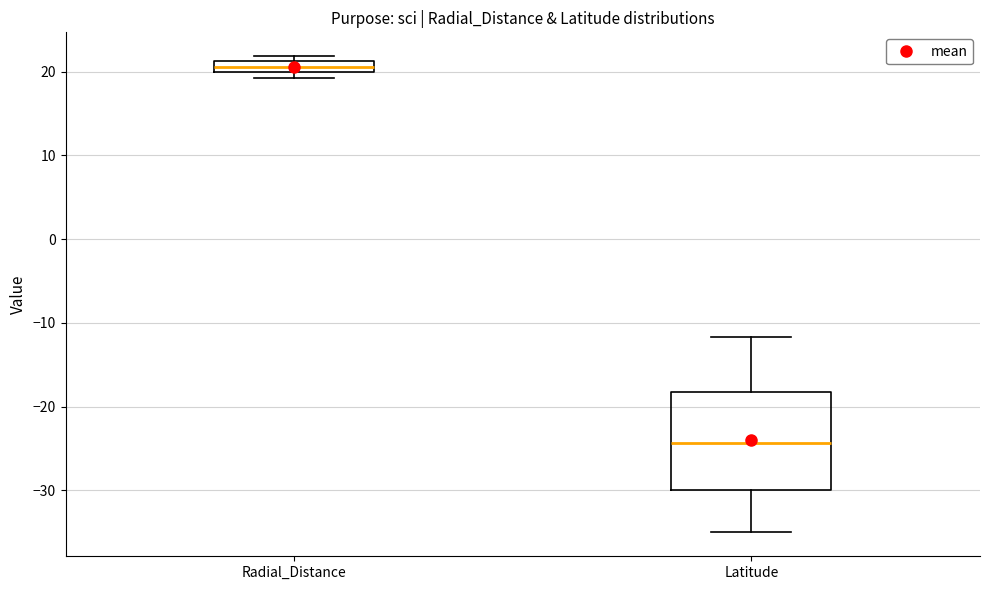

Which box is the tallest, from its lower edge to its upper edge?

Latitude